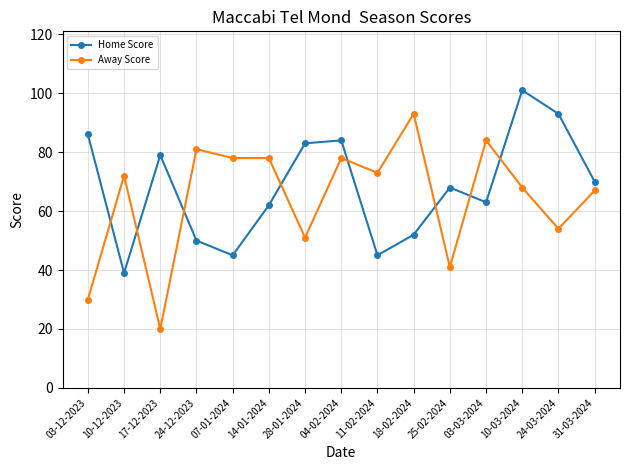

What is the label of the 10th point from the left?

18-02-2024